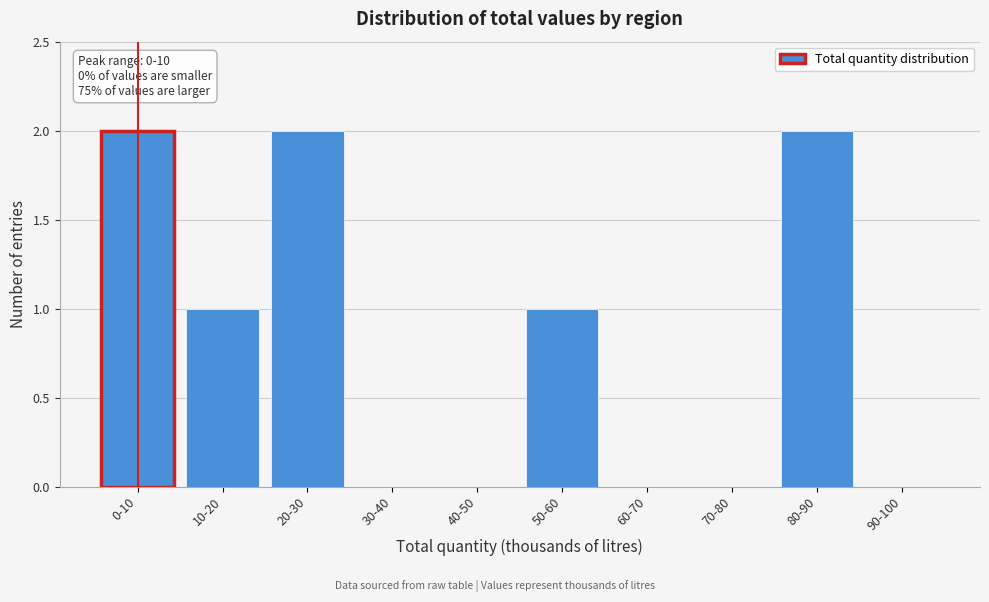

Reading left to right, list all the values displayed in this chart.

0-10=2	10-20=1	20-30=2	30-40=0	40-50=0	50-60=1	60-70=0	70-80=0	80-90=2	90-100=0